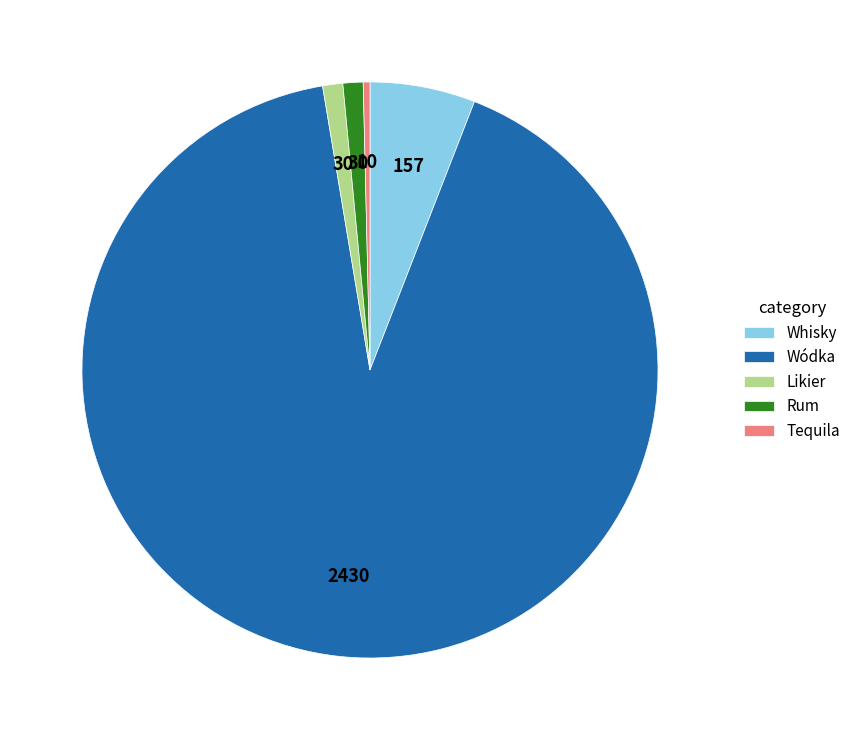

True or false: Tequila accounts for 0% of the total.

True